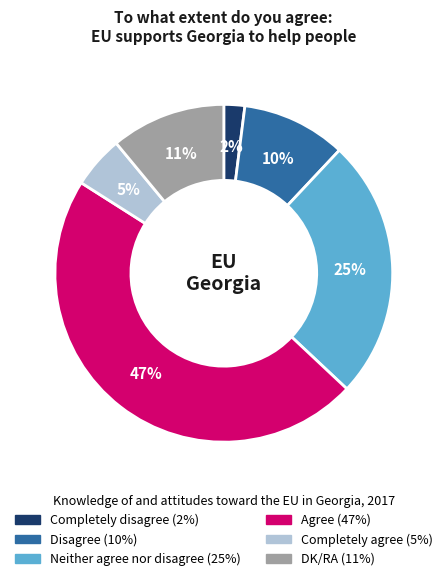

What percentage is the Neither agree nor disagree slice, to the nearest percent?

25%